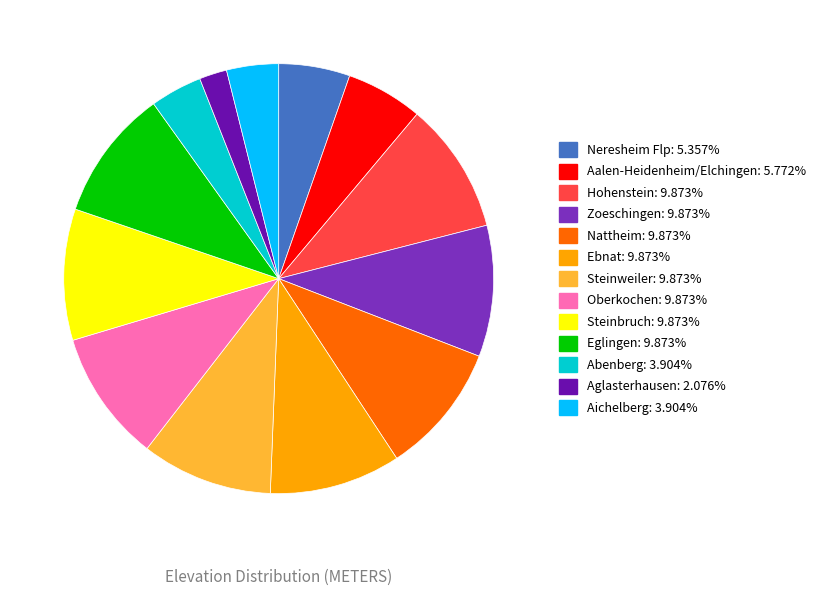

What is the ratio of the value at Neresheim Flp to the value at Aglasterhausen?

2.6